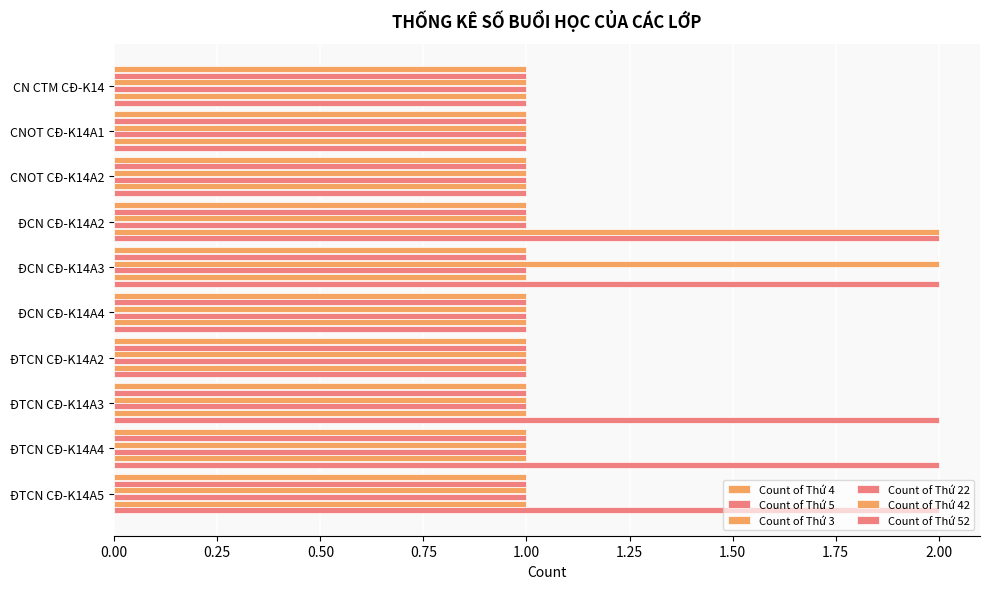

Count the number of data series in this chart.

6